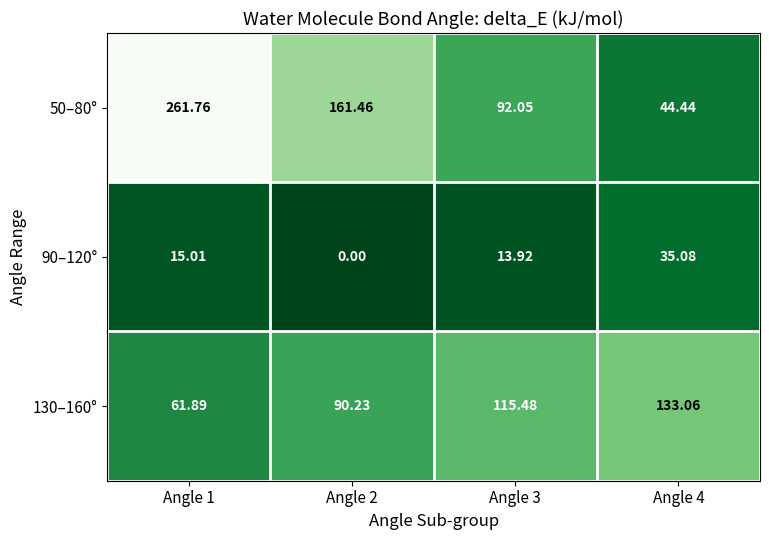

Is the value of 90–120° at Angle 4 greater than the value of 130–160° at Angle 2?

No